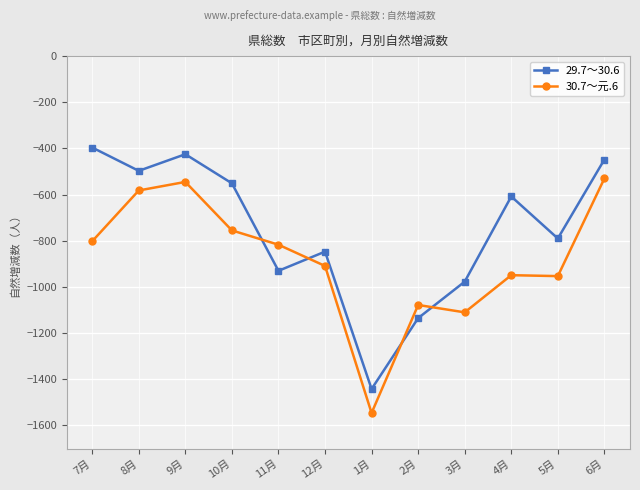

Which series changed the most between 7月 and 5月?

29.7～30.6